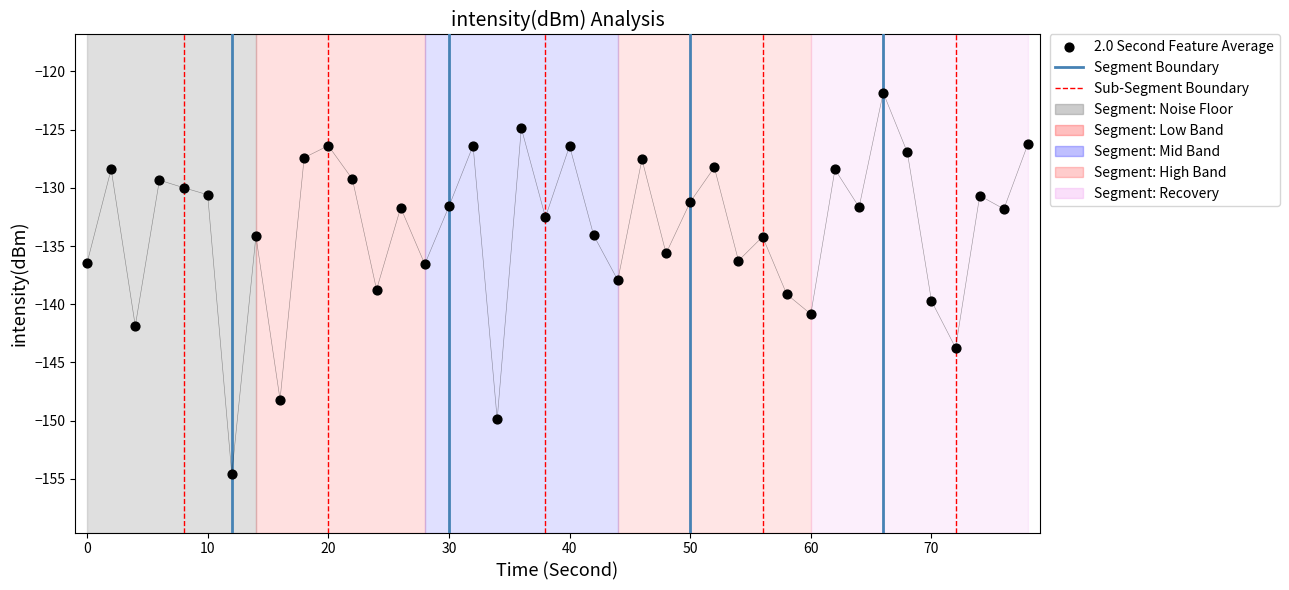

What is the range of Y values (max minus min)?

32.8